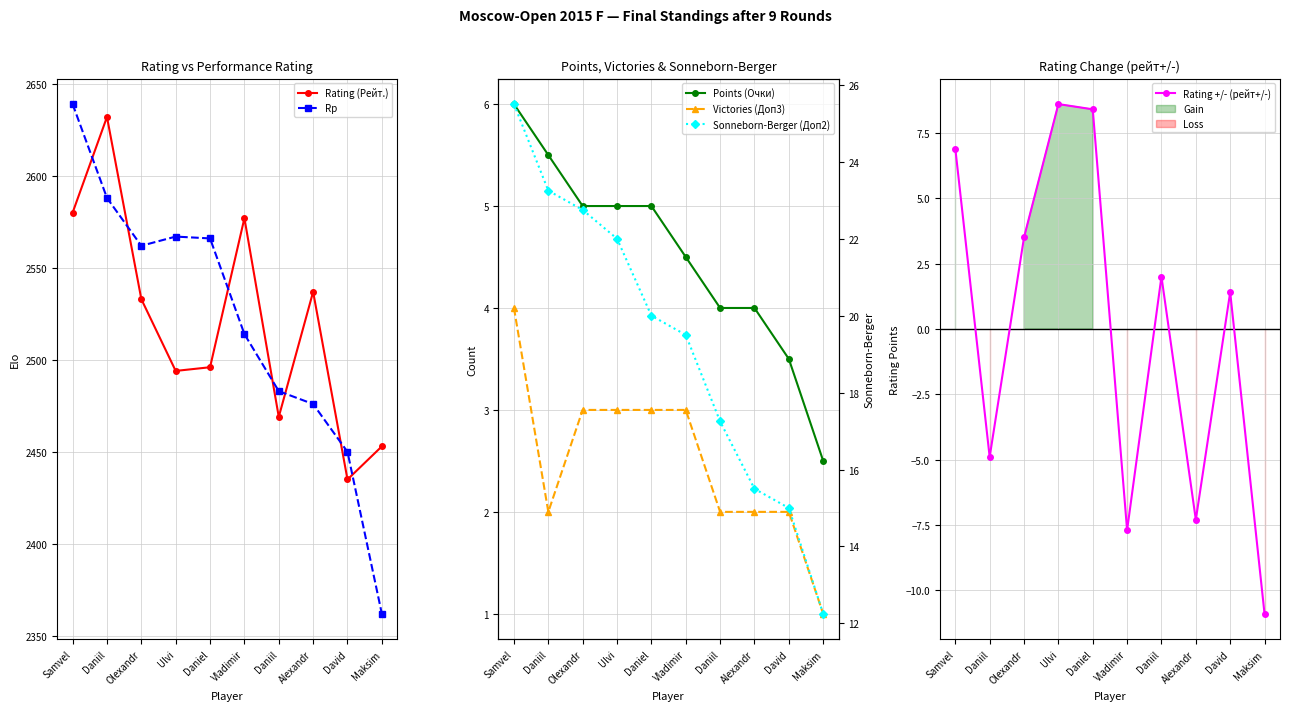

Where does the Rp series first go above 2562?

Samvel